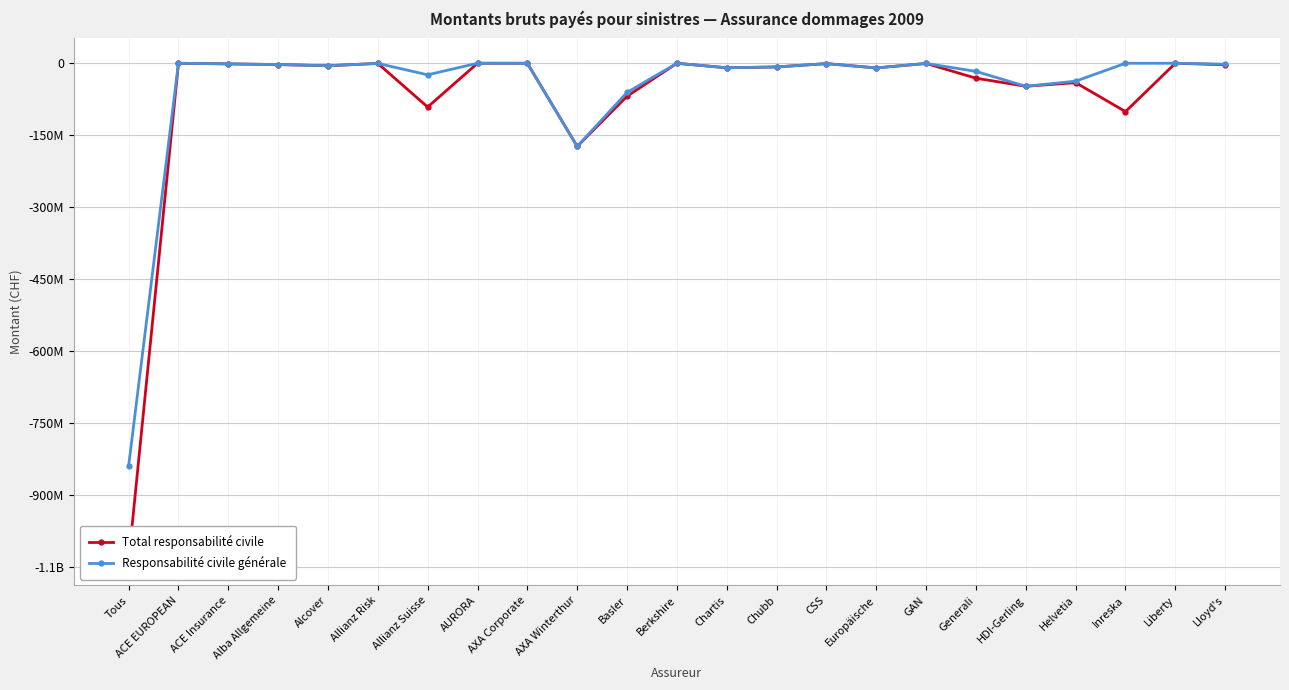

Which has a higher value, Allianz Suisse or GAN?

GAN